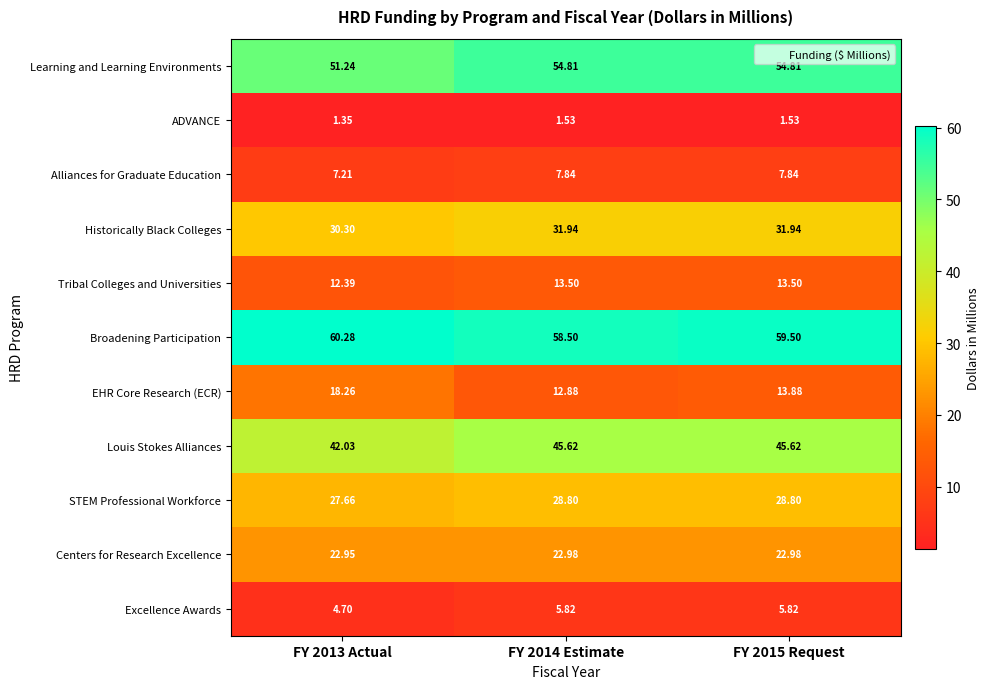

Between FY 2013 Actual and FY 2015 Request, which series saw the biggest shift?

EHR Core Research (ECR)